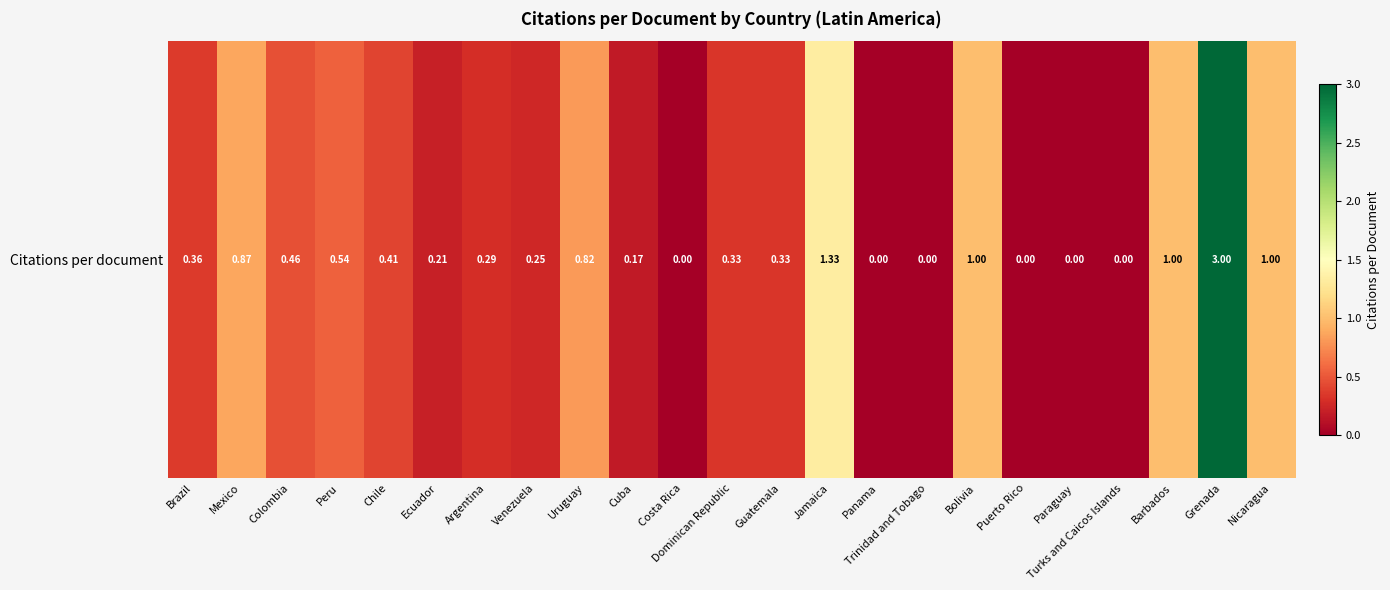

Reading right to left, extract all data points from this chart.

1.0	3.0	1.0	0.0	0.0	0.0	1.0	0.0	0.0	1.3	0.3	0.3	0.0	0.2	0.8	0.2	0.3	0.2	0.4	0.5	0.5	0.9	0.4